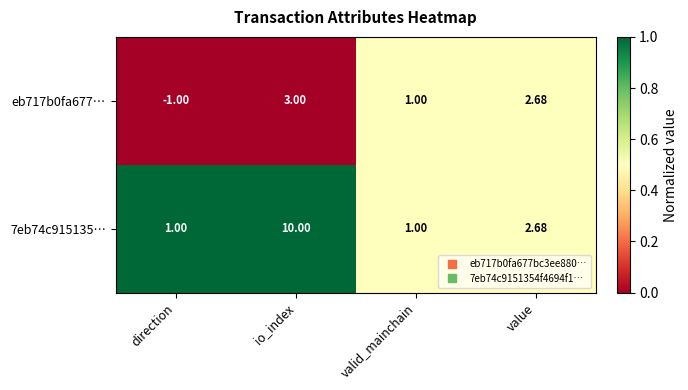

At which category is the sum across all series the highest?

io_index